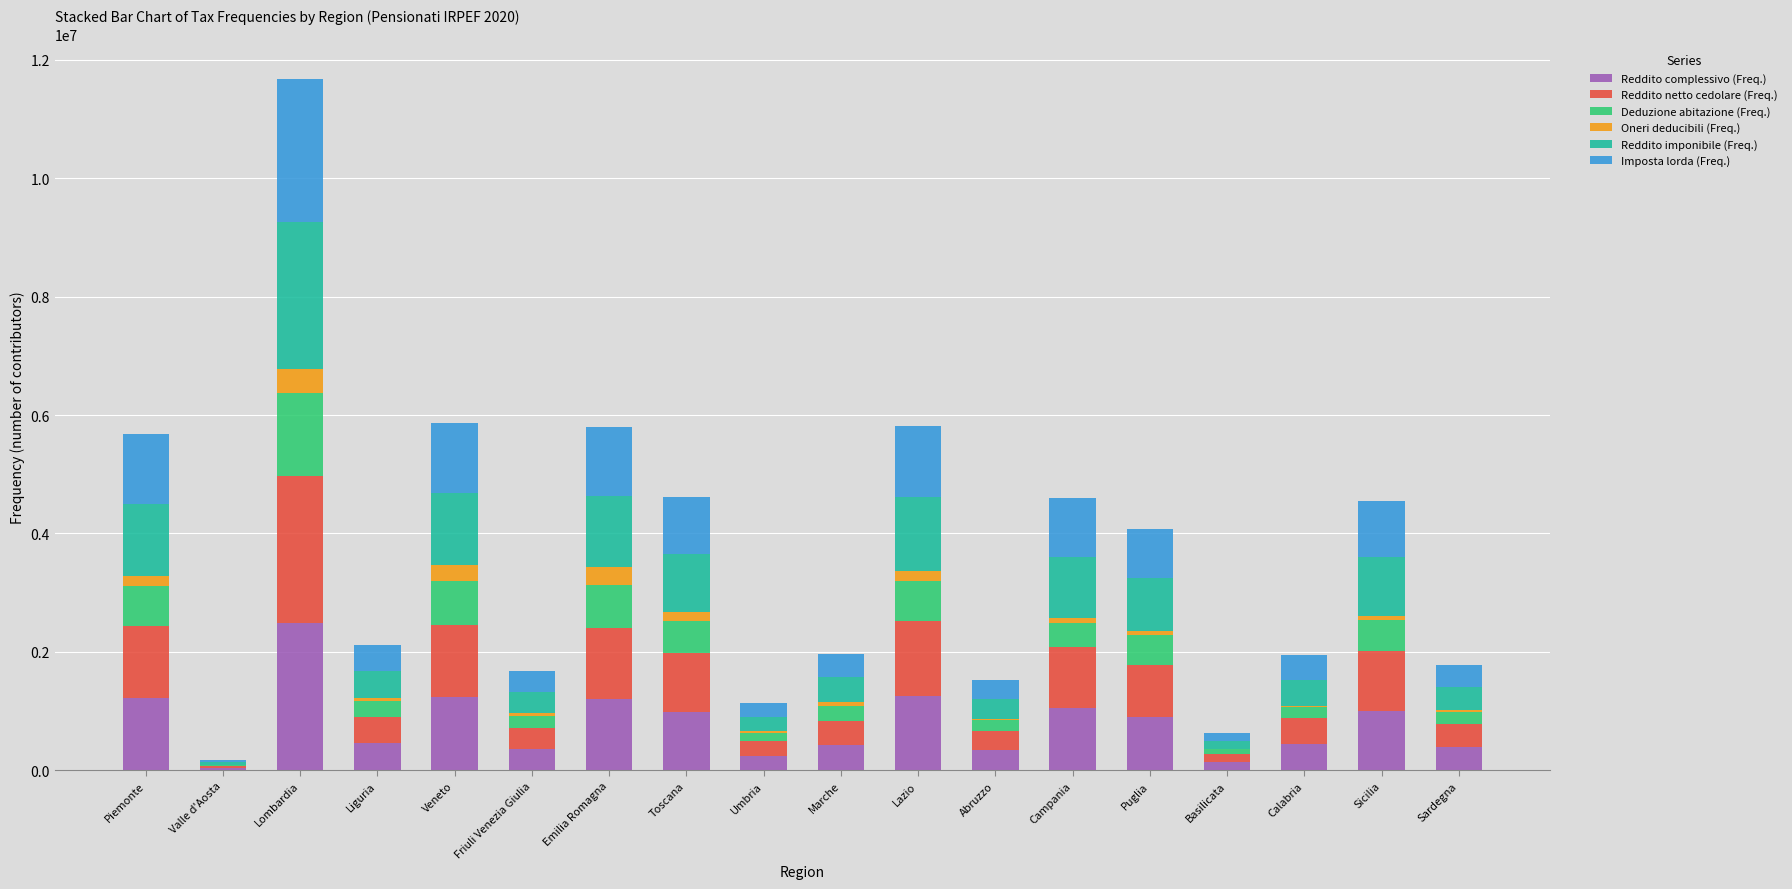

What is the sum of all Reddito complessivo (Freq.) values?

14114304